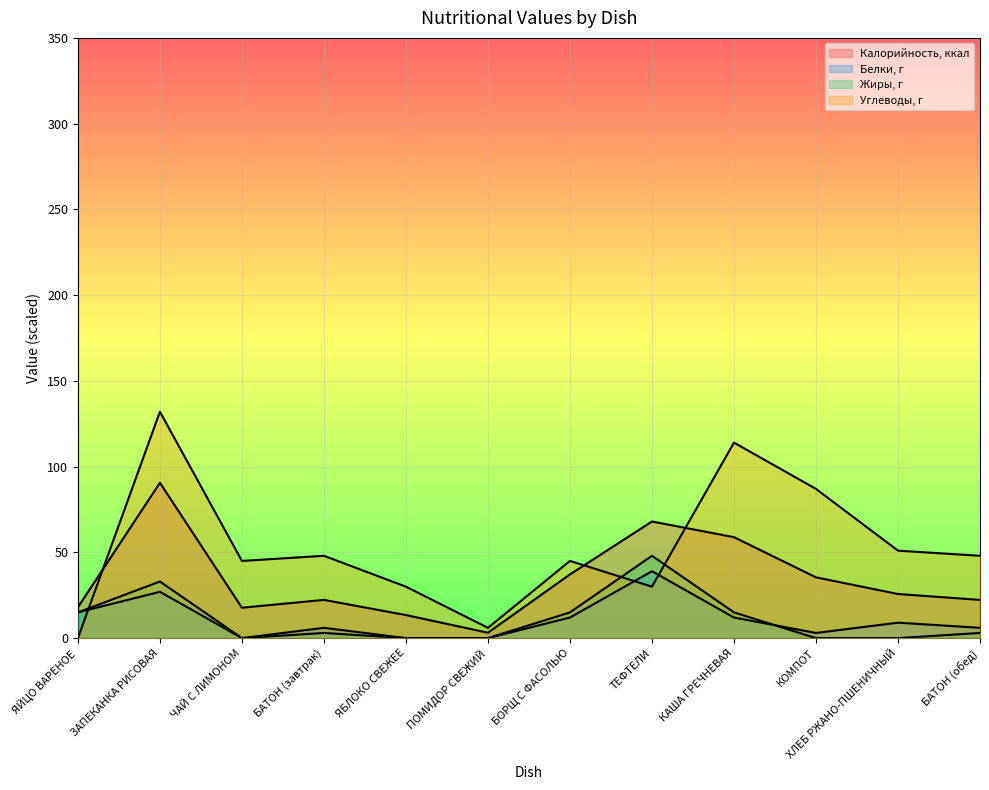

True or false: Жиры, г and Белки, г intersect in this chart.

True